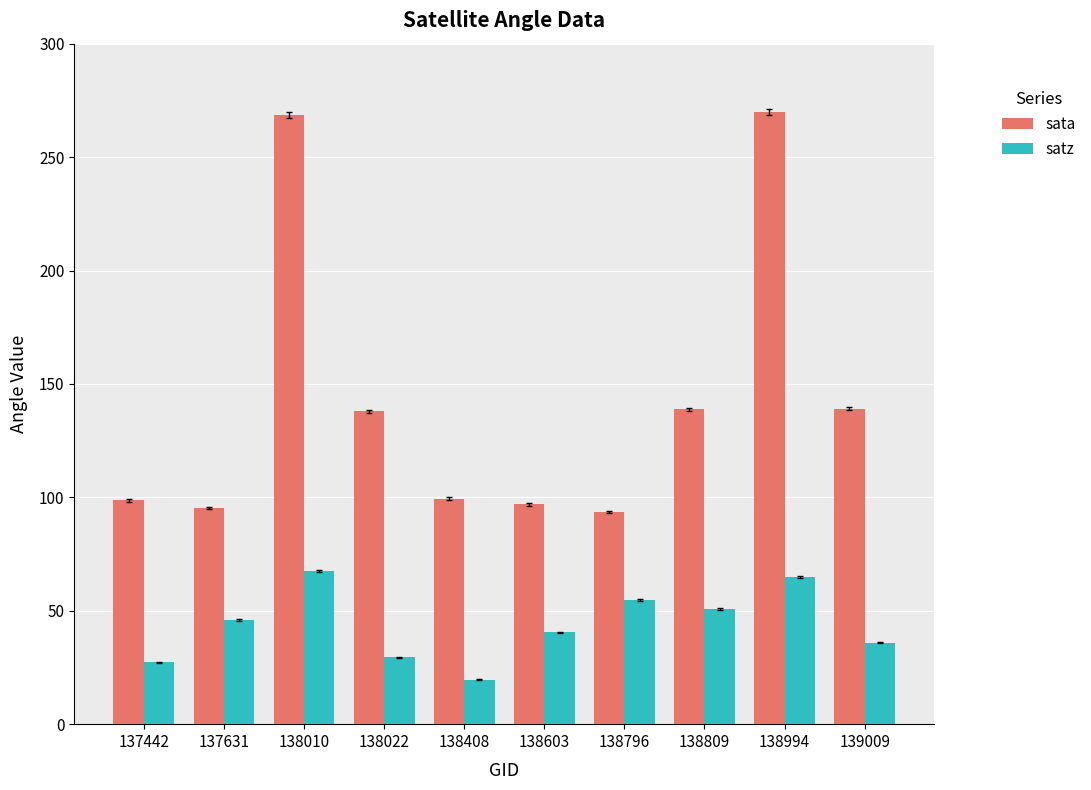

At which category does the chart reach its minimum across all series?

138408